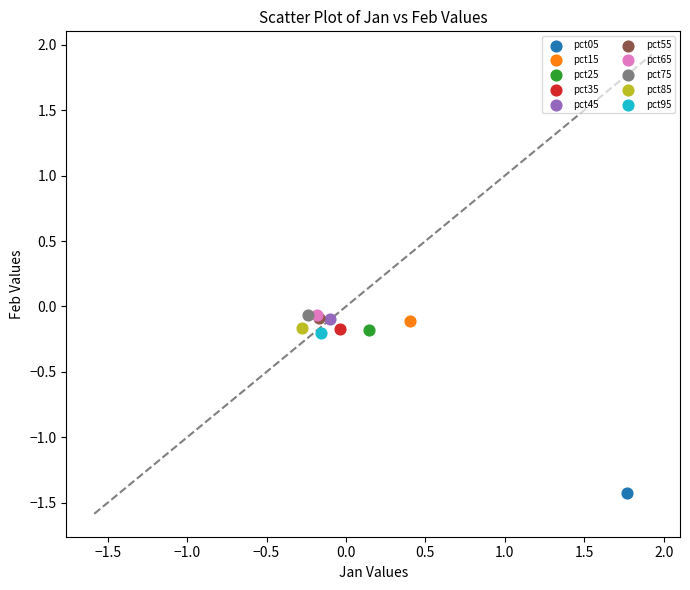

What are all the series names shown in the legend?

pct05, pct15, pct25, pct35, pct45, pct55, pct65, pct75, pct85, pct95